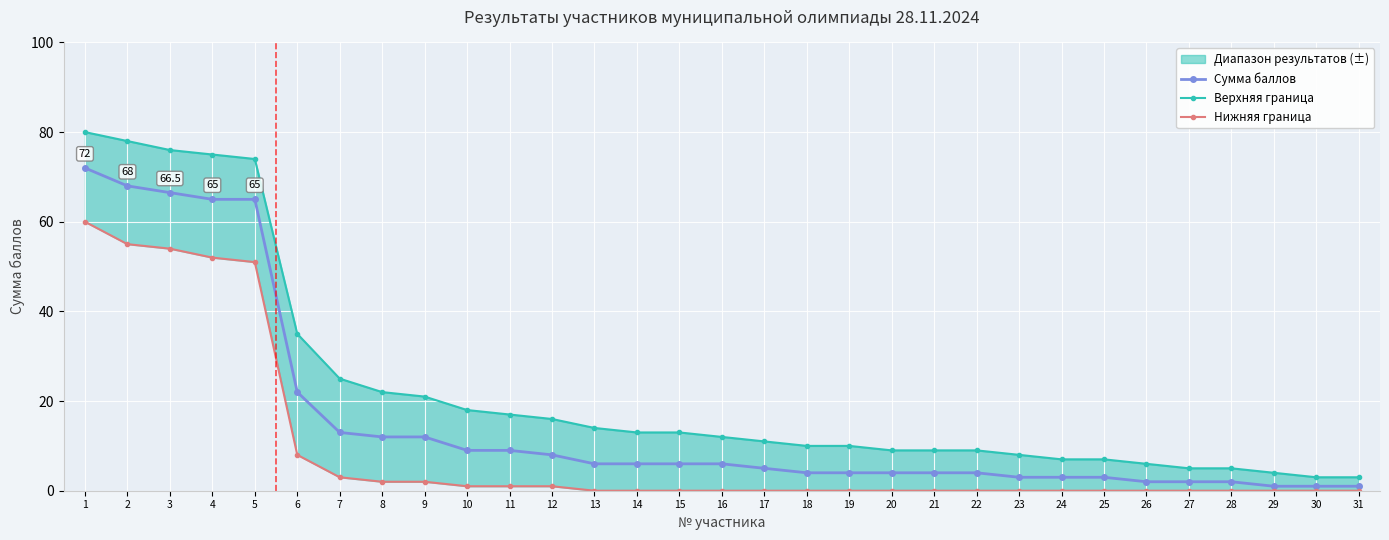

Where is Сумма баллов nearest to the value 36?

6